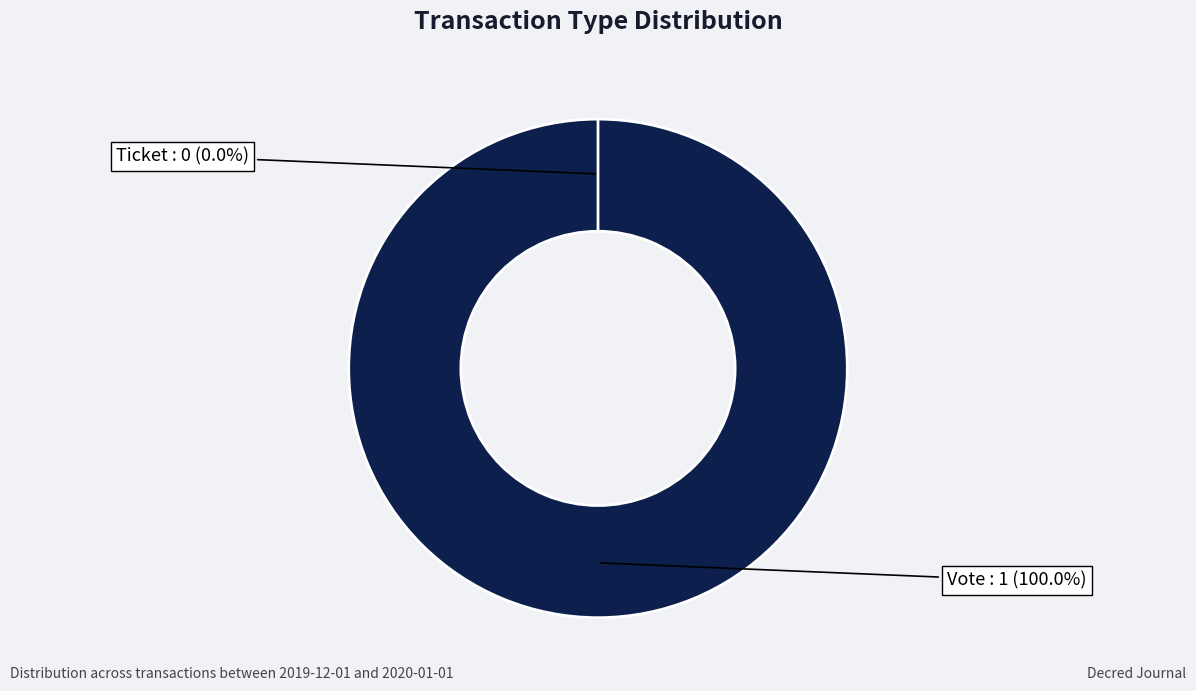

Which has a higher value, Vote or Ticket?

Vote